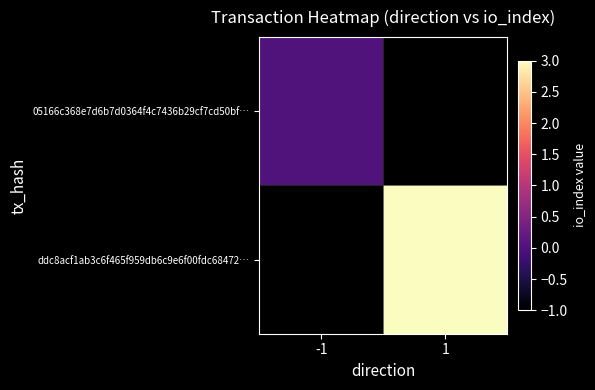

Which category has the highest value across all series?

1